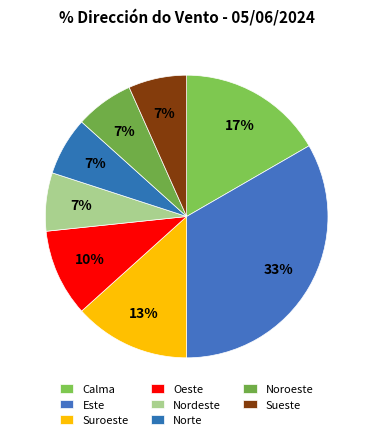

Count the number of slices in the pie.

8